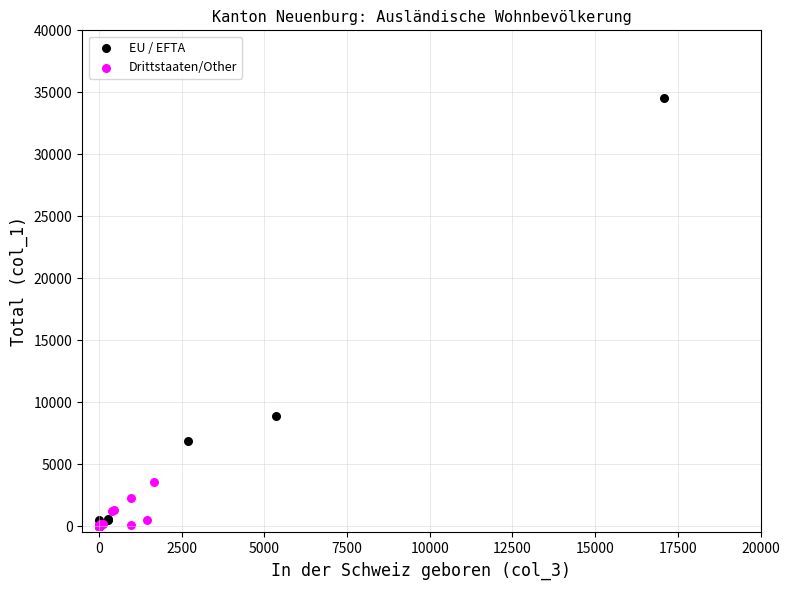

Which series reaches the maximum Y coordinate?

EU / EFTA